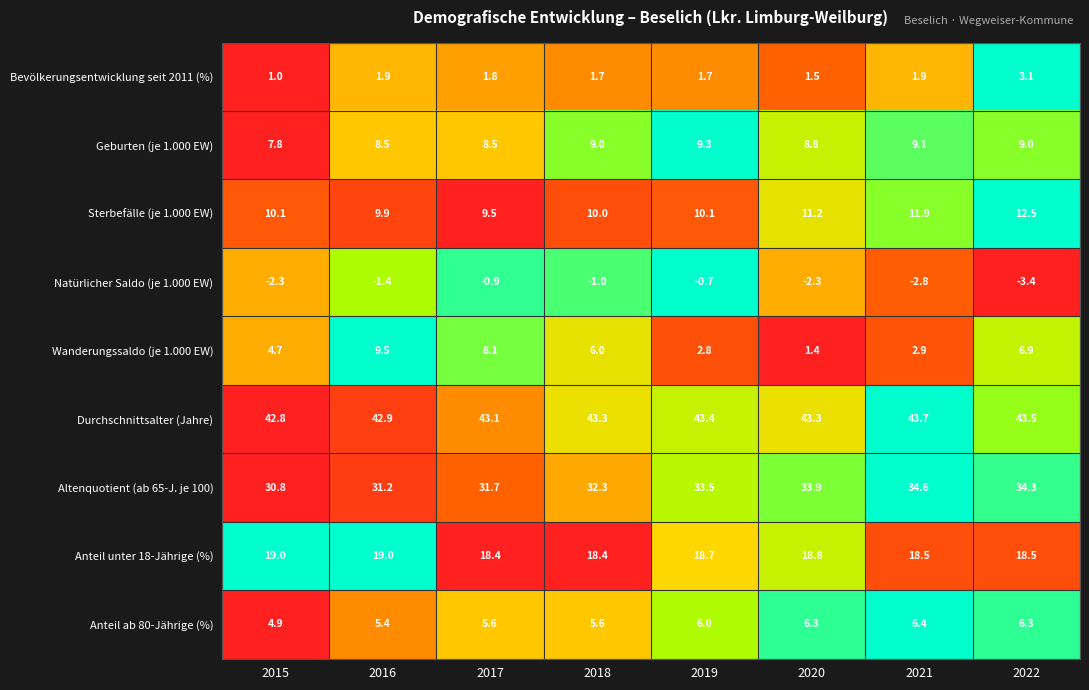

Which series has the largest total across all categories?

Durchschnittsalter (Jahre)